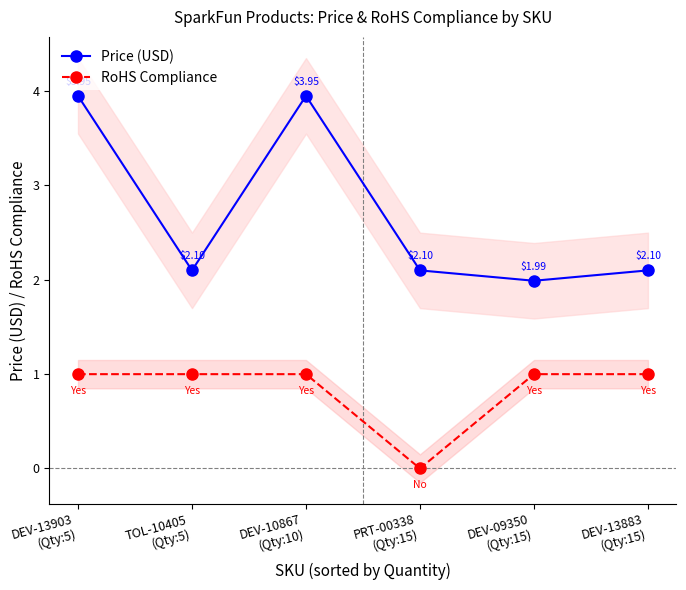

Reading right to left, what are all the values shown in this chart?

Price (USD): DEV-13883
(Qty:15)=2.1	DEV-09350
(Qty:15)=2.0	PRT-00338
(Qty:15)=2.1	DEV-10867
(Qty:10)=4.0	TOL-10405
(Qty:5)=2.1	DEV-13903
(Qty:5)=4.0
RoHS Compliance: DEV-13883
(Qty:15)=1.0	DEV-09350
(Qty:15)=1.0	PRT-00338
(Qty:15)=0.0	DEV-10867
(Qty:10)=1.0	TOL-10405
(Qty:5)=1.0	DEV-13903
(Qty:5)=1.0